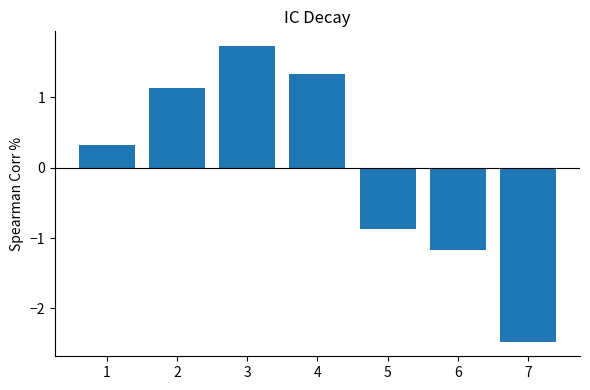

What is the sum of the values at 4 and 2?

2.5